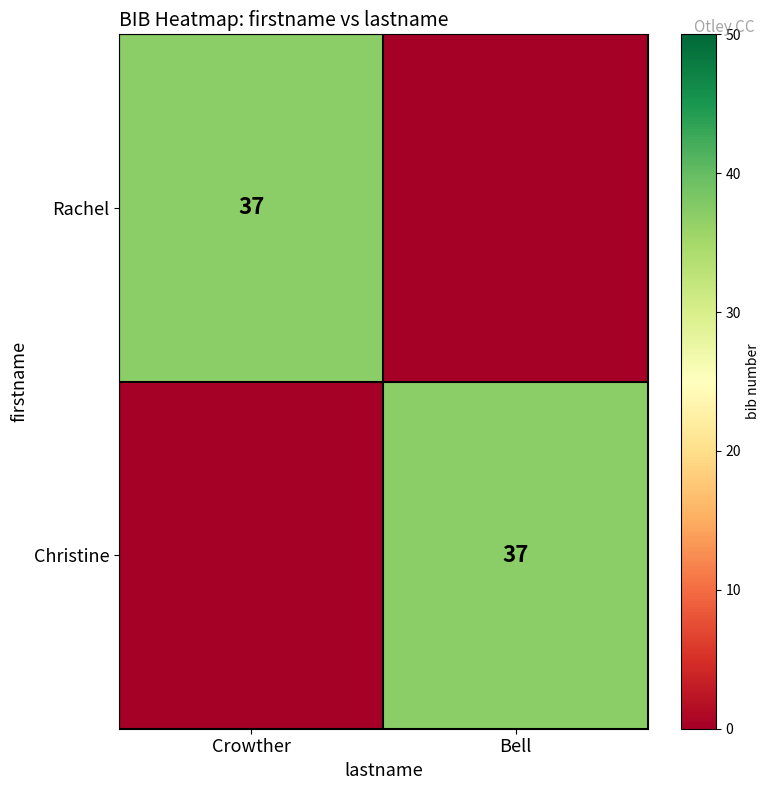

Is it true that Christine equals 65 at Bell?

False